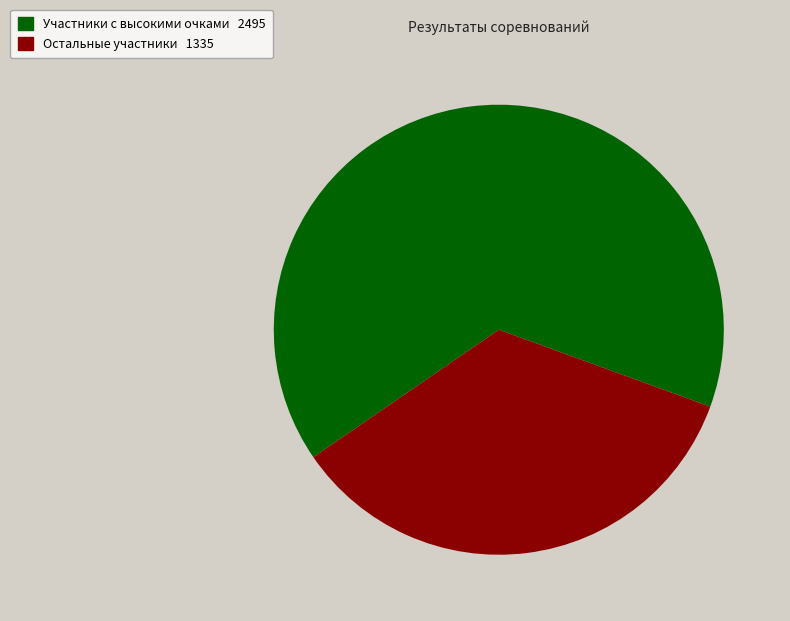

Is there a majority slice in this chart?

Yes